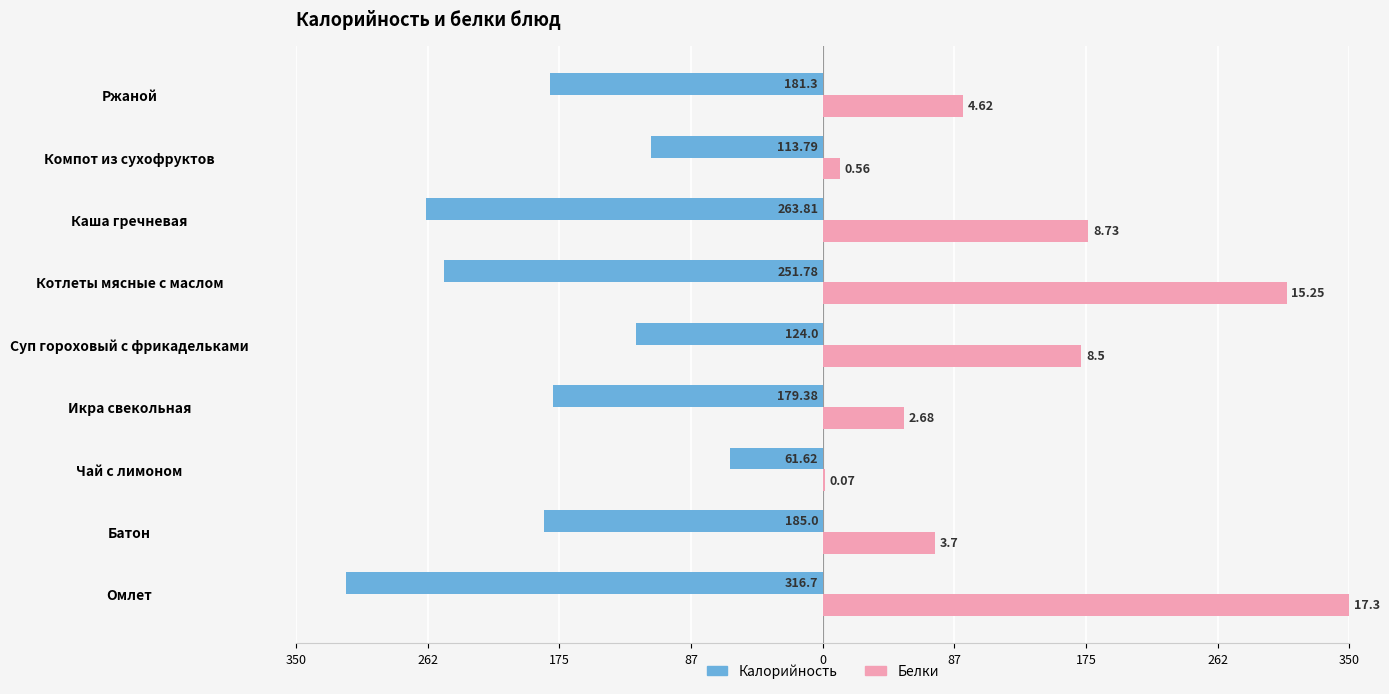

What are all the series names shown in the legend?

Калорийность, Белки